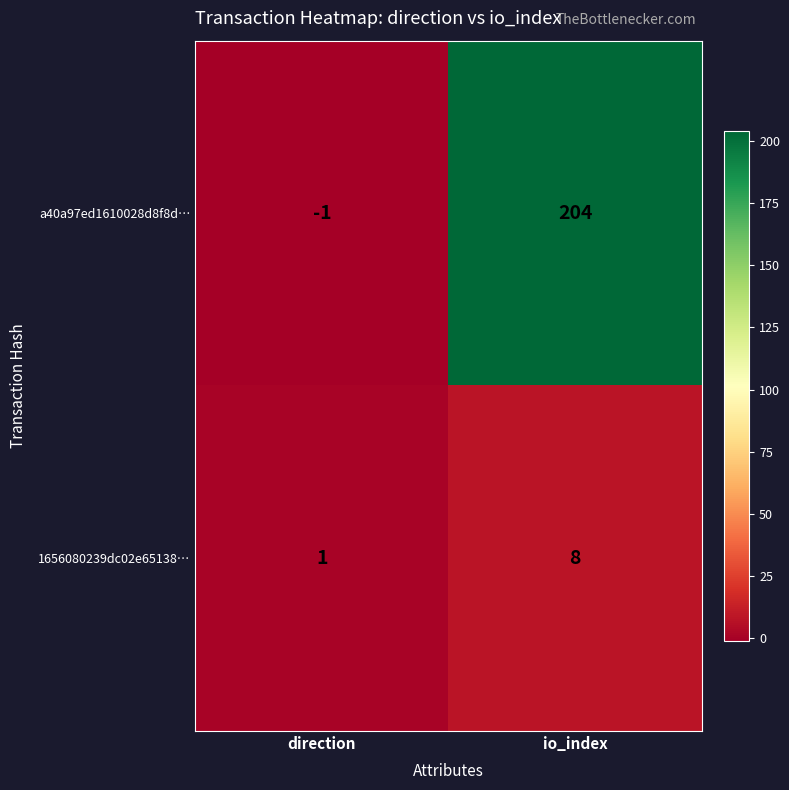

At which category is the sum across all series the highest?

io_index